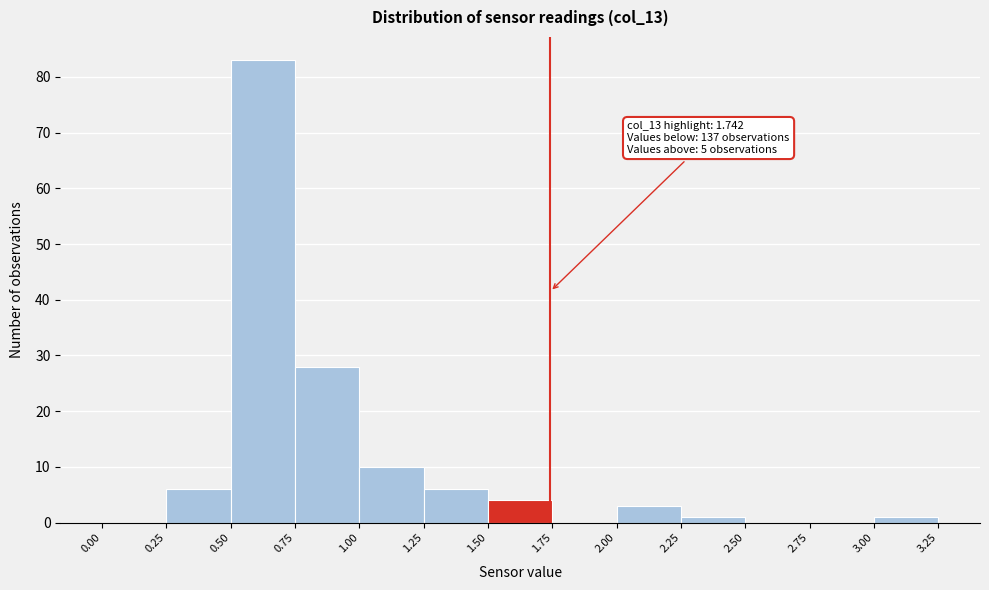

Which range on the x-axis has the tallest bar?

0.50 to 0.75